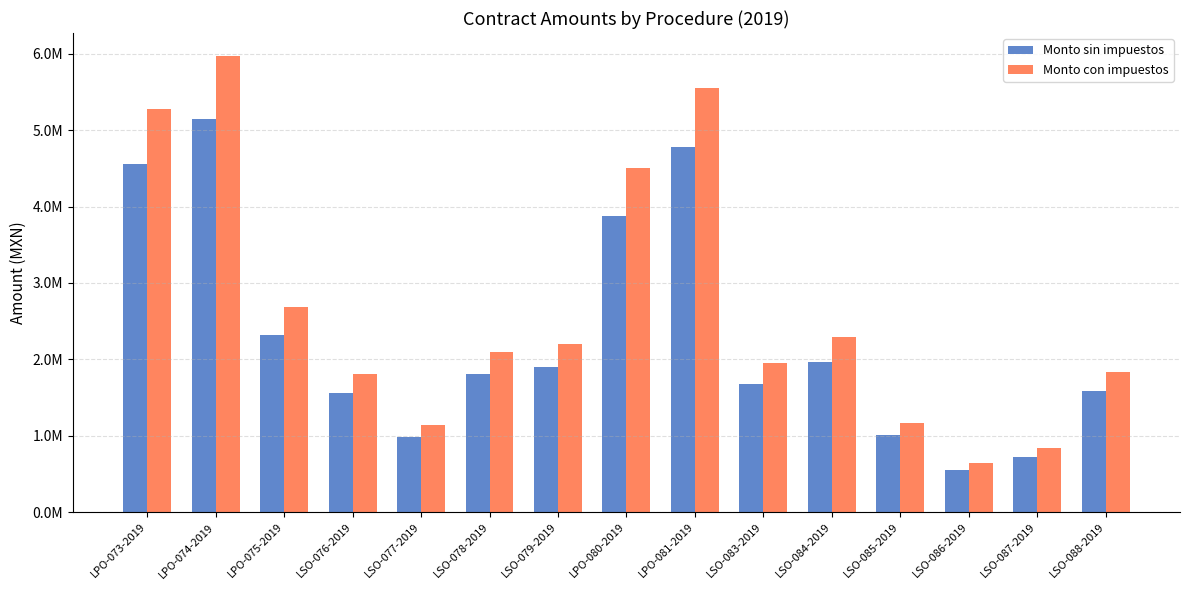

Which series has the largest range (max minus min)?

Monto con impuestos